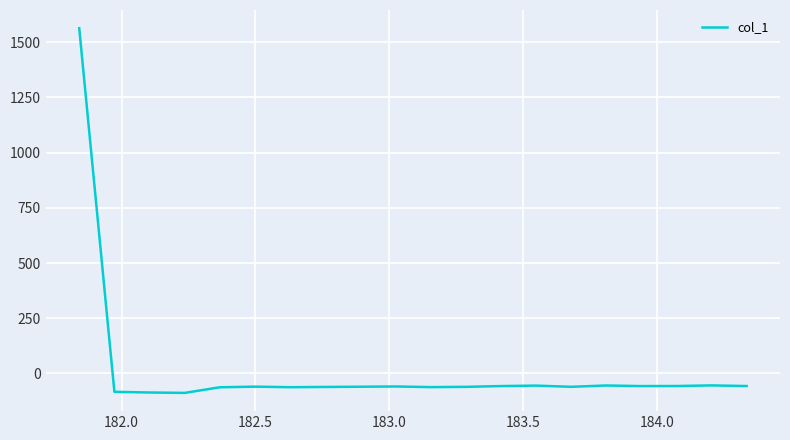

What is the maximum value shown in the chart?

1563.2